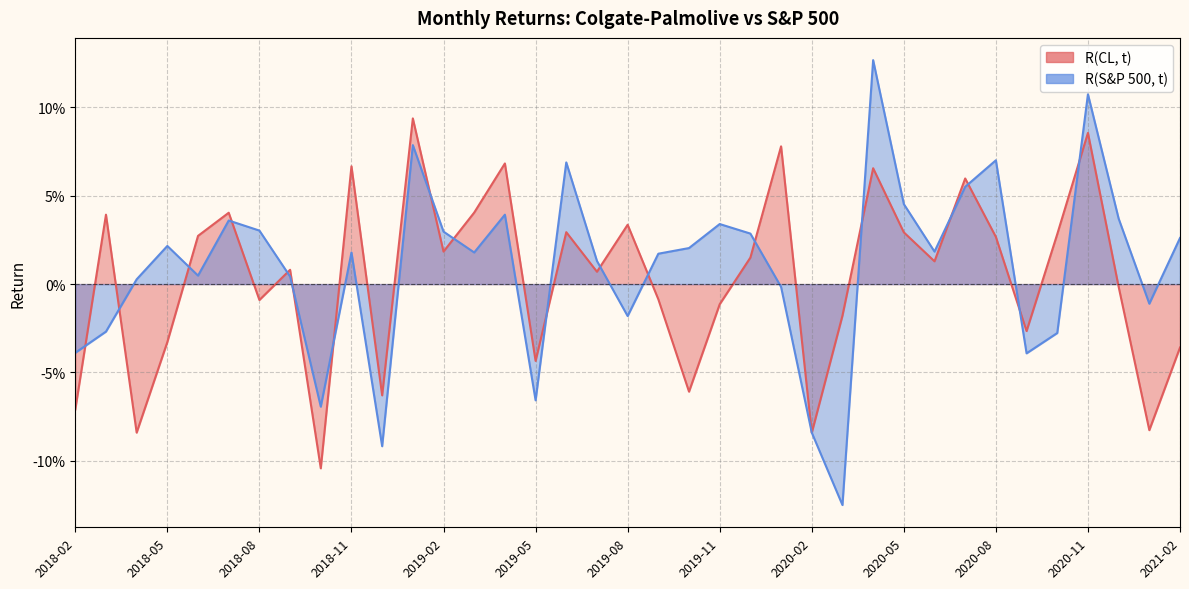

Rank the series by their maximum value, from highest to lowest.

R(S&P 500, t), R(CL, t)